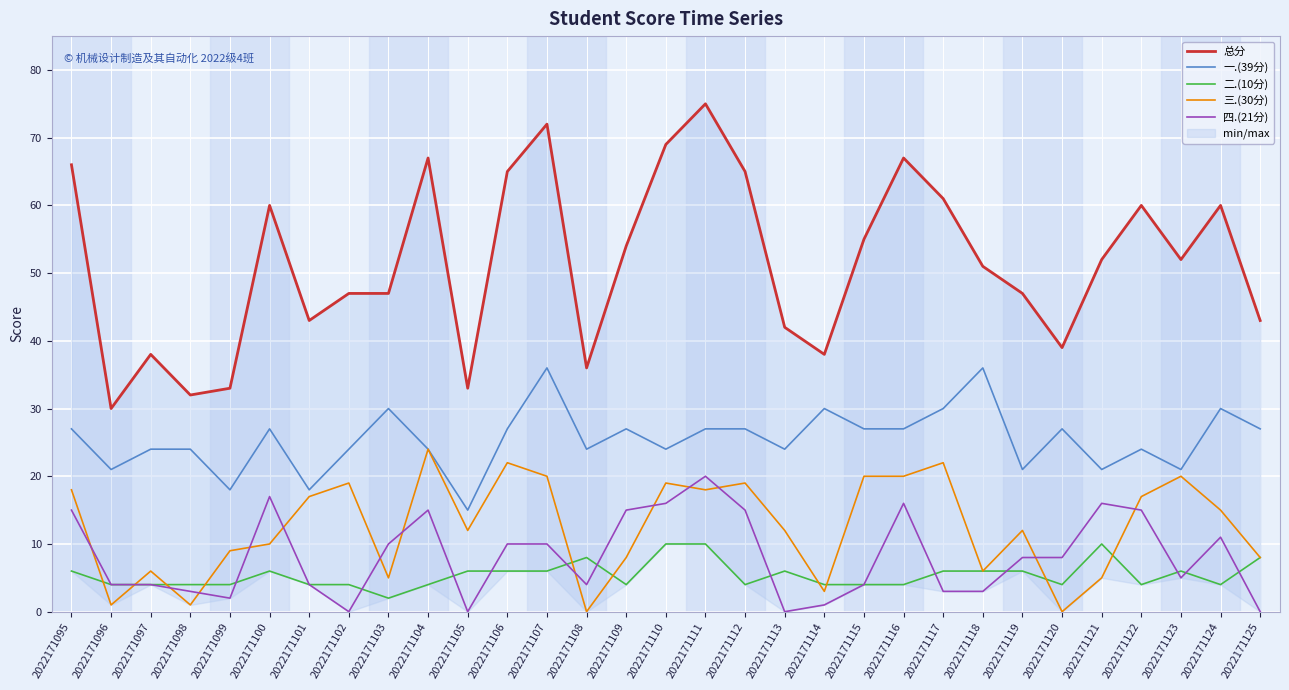

What is the spread (max minus min) of values at 2022171099?

31